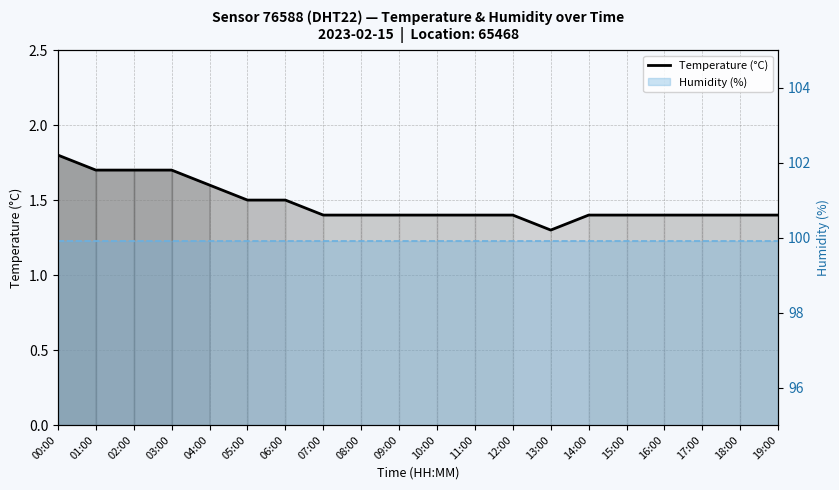

What is the value of the 1st point from the left?

1.8